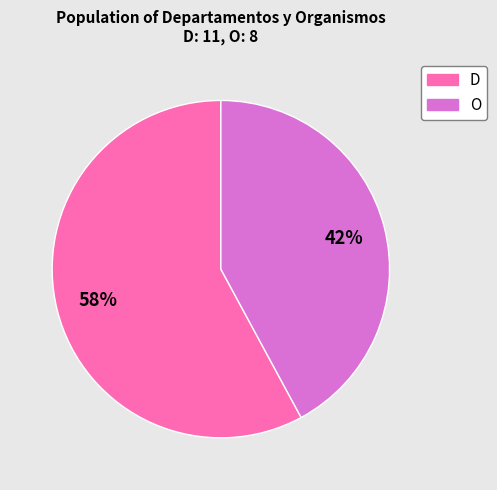

To the nearest percent, what portion does O represent?

42%